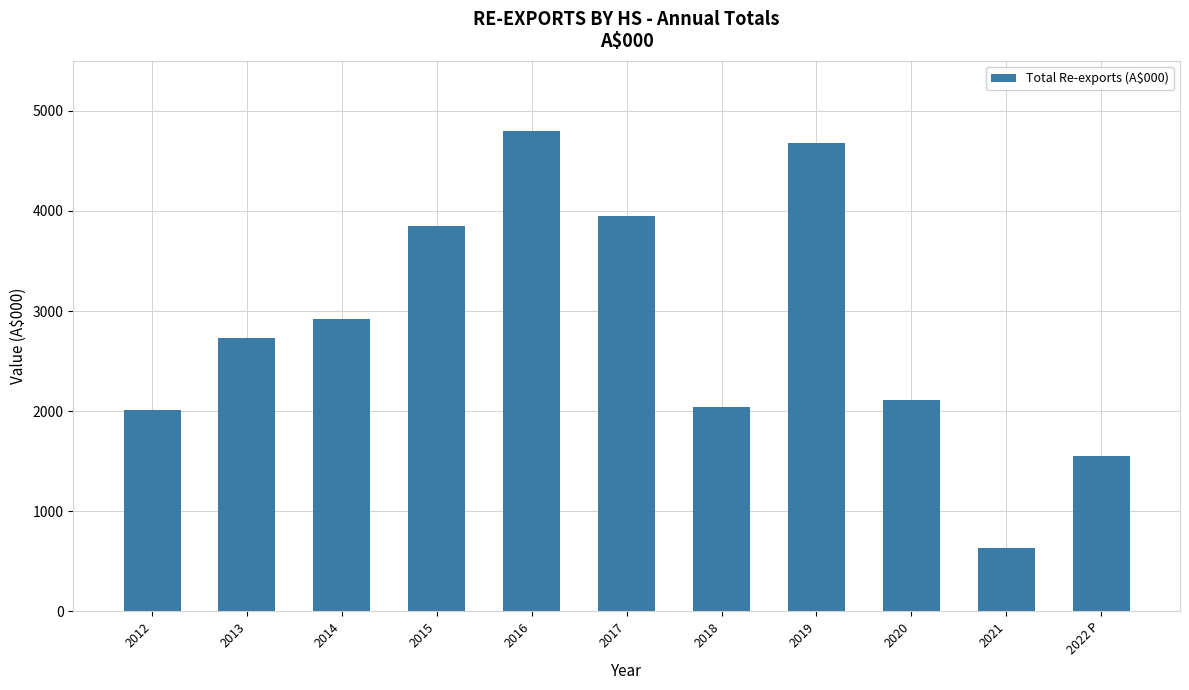

What is the average value?

2843.4